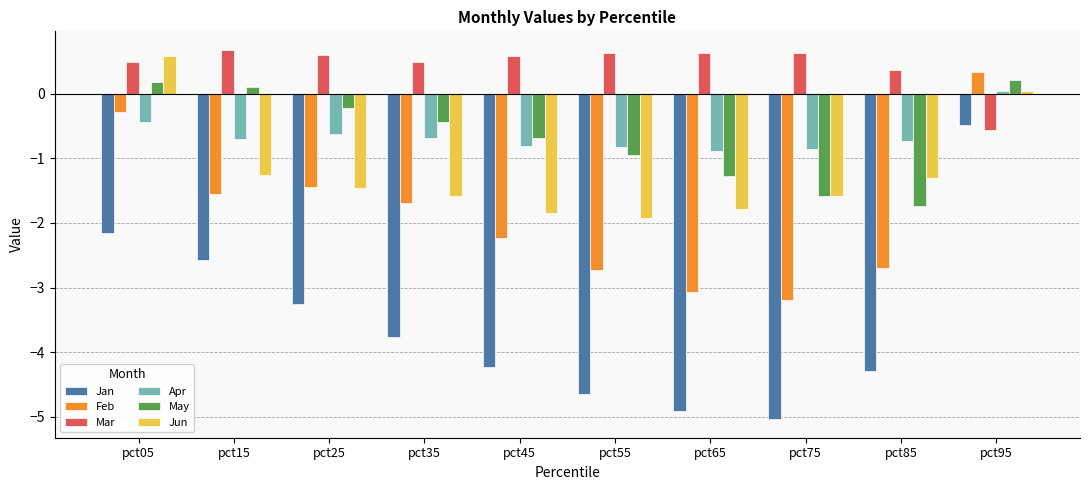

At which category is the sum across all series the highest?

pct95